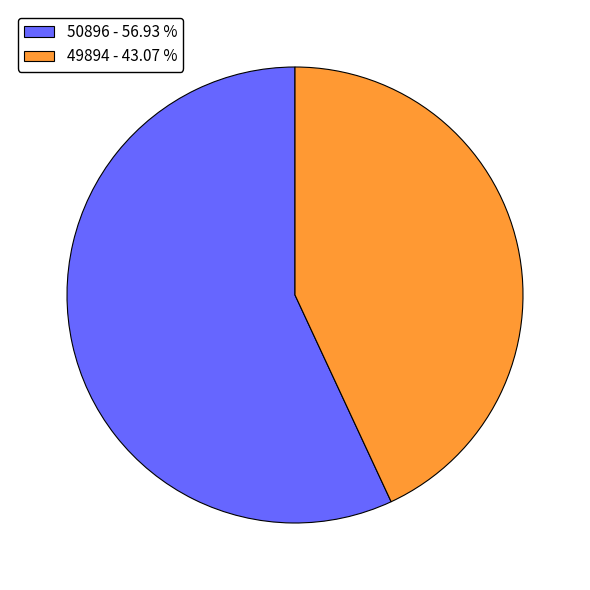

How many segments does this pie chart have?

2